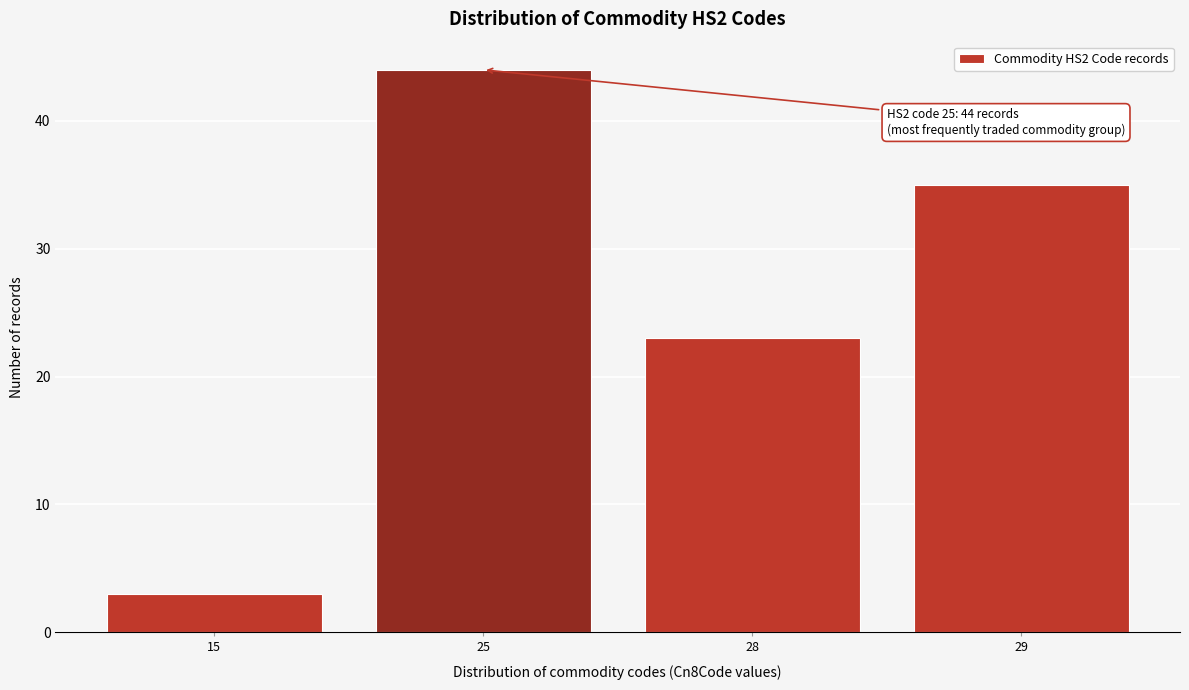

Reading right to left, transcribe all the data shown in this chart.

29=35	28=23	25=44	15=3